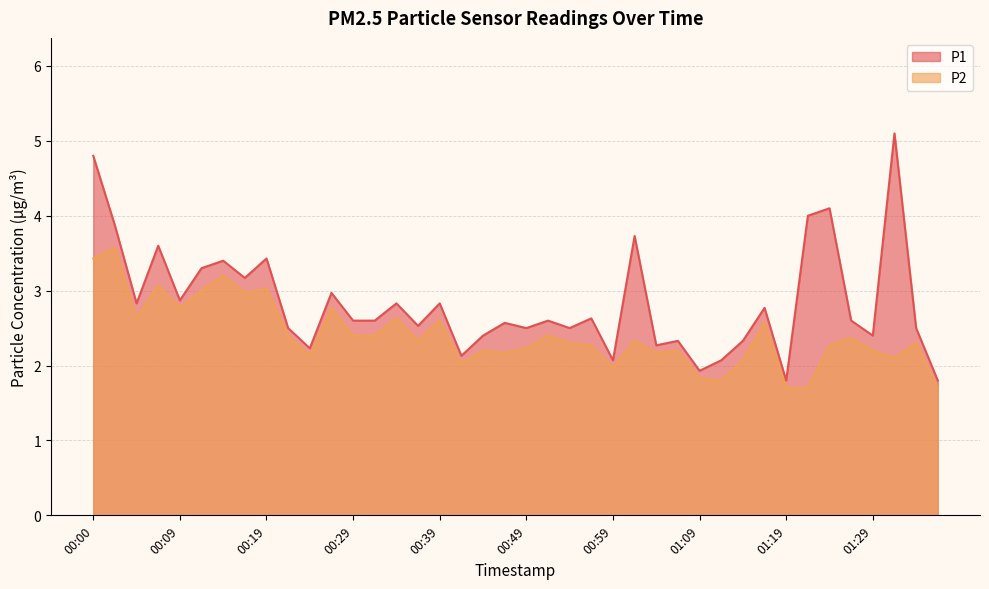

What is the smallest value displayed?

1.7